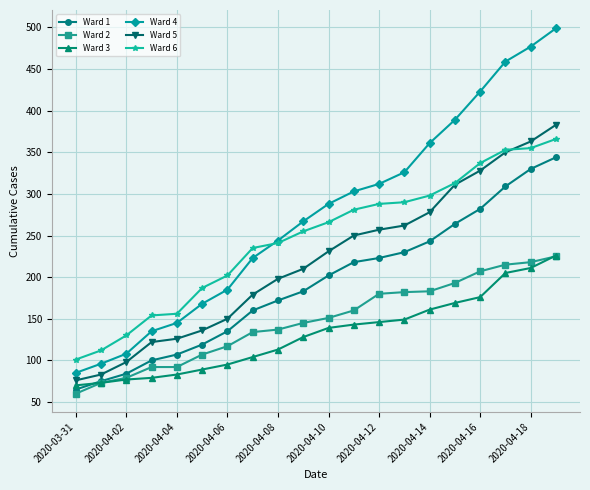

What is the minimum value shown in the chart?

60